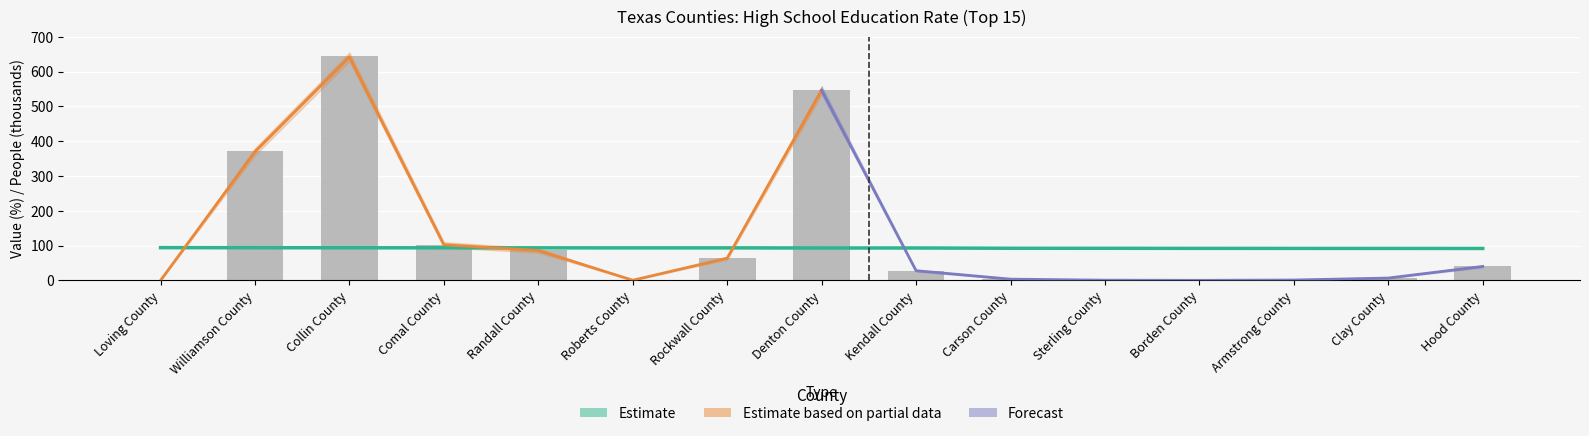

Between Collin County and Randall County, which series saw the biggest shift?

People (thousands)